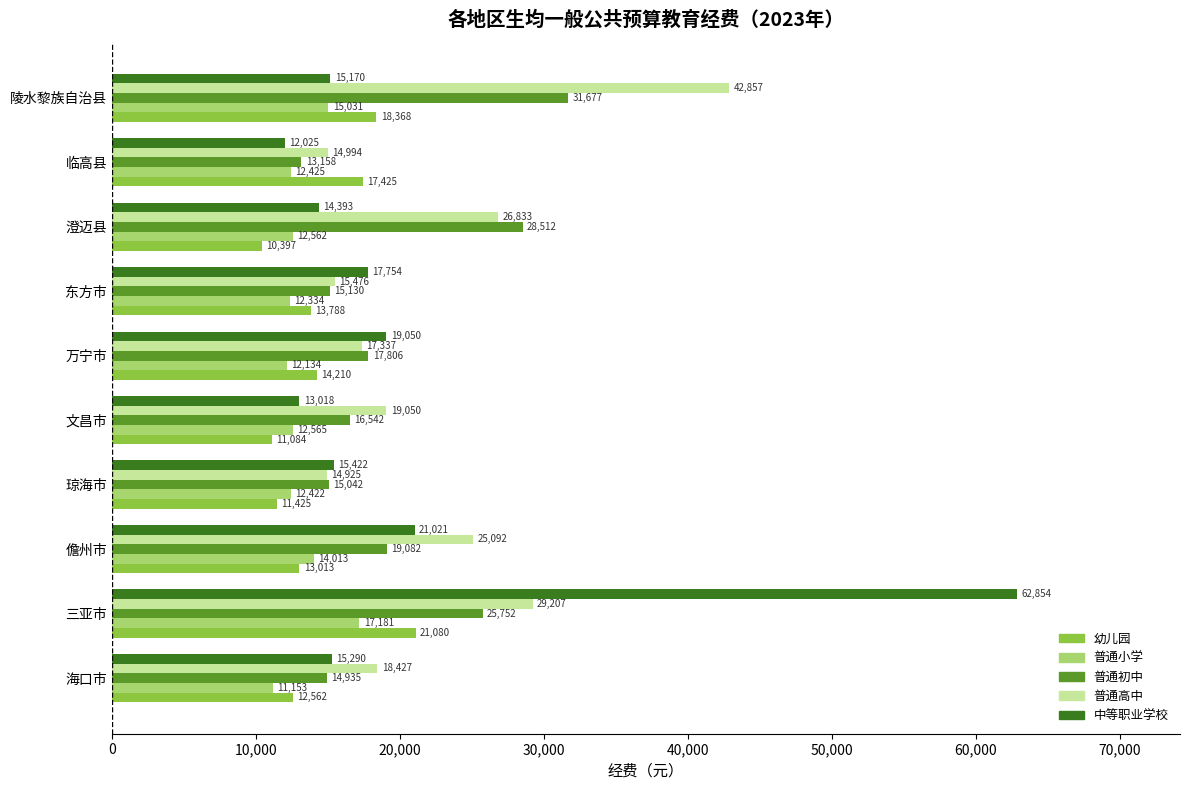

What are all the series names shown in the legend?

幼儿园, 普通小学, 普通初中, 普通高中, 中等职业学校